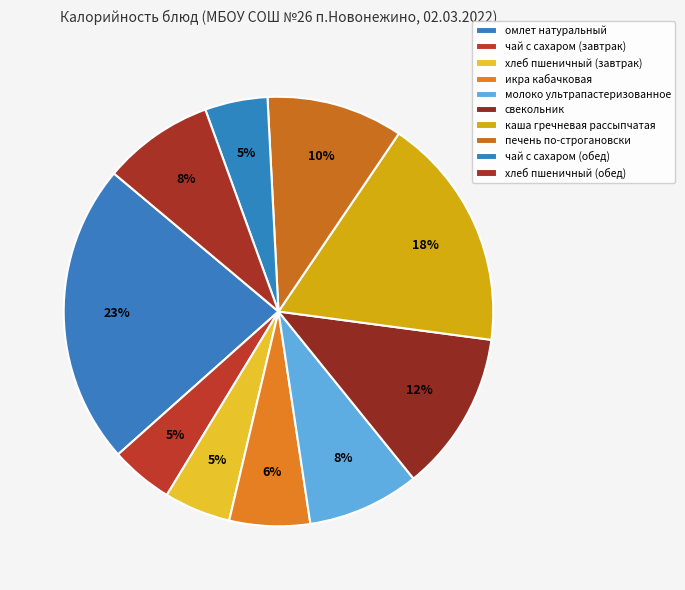

How many segments does this pie chart have?

10